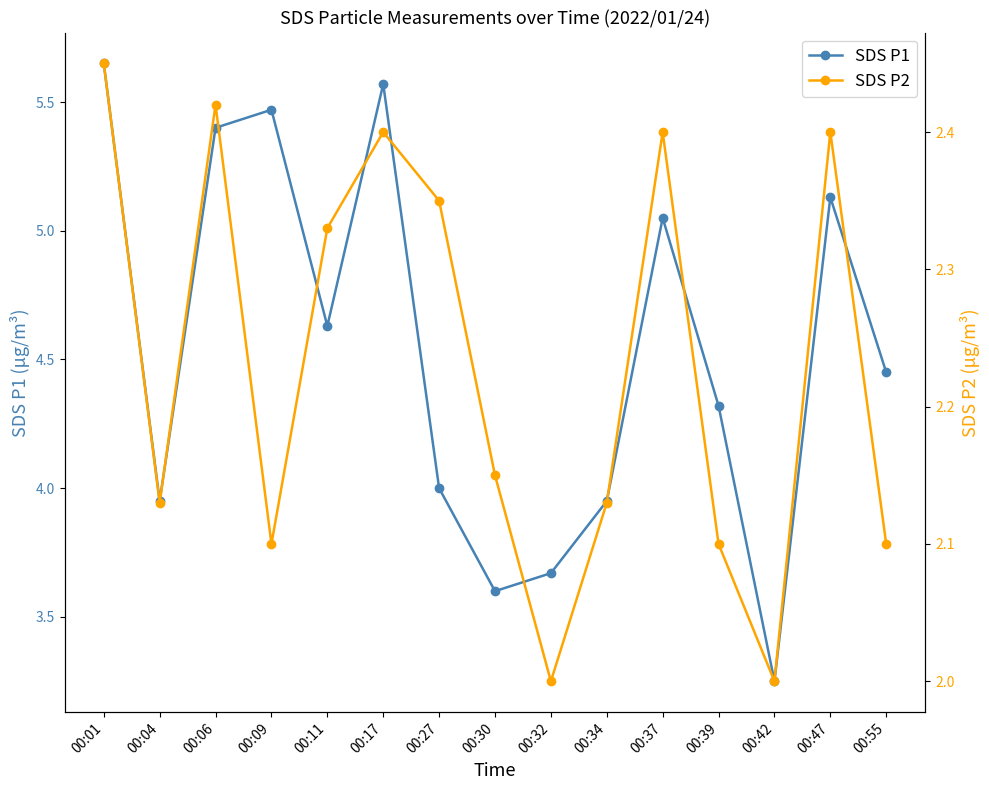

Rank the series by their average value, from lowest to highest.

SDS P2, SDS P1